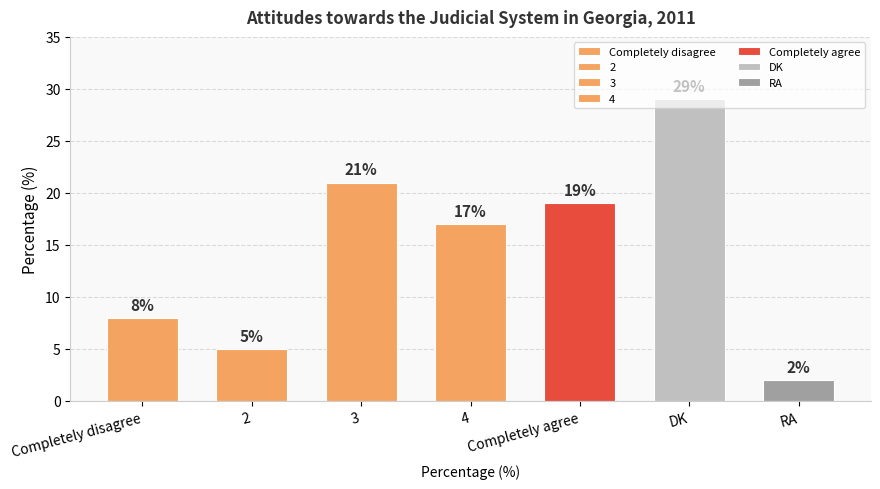

What is the label of the 3rd bar from the left?

3